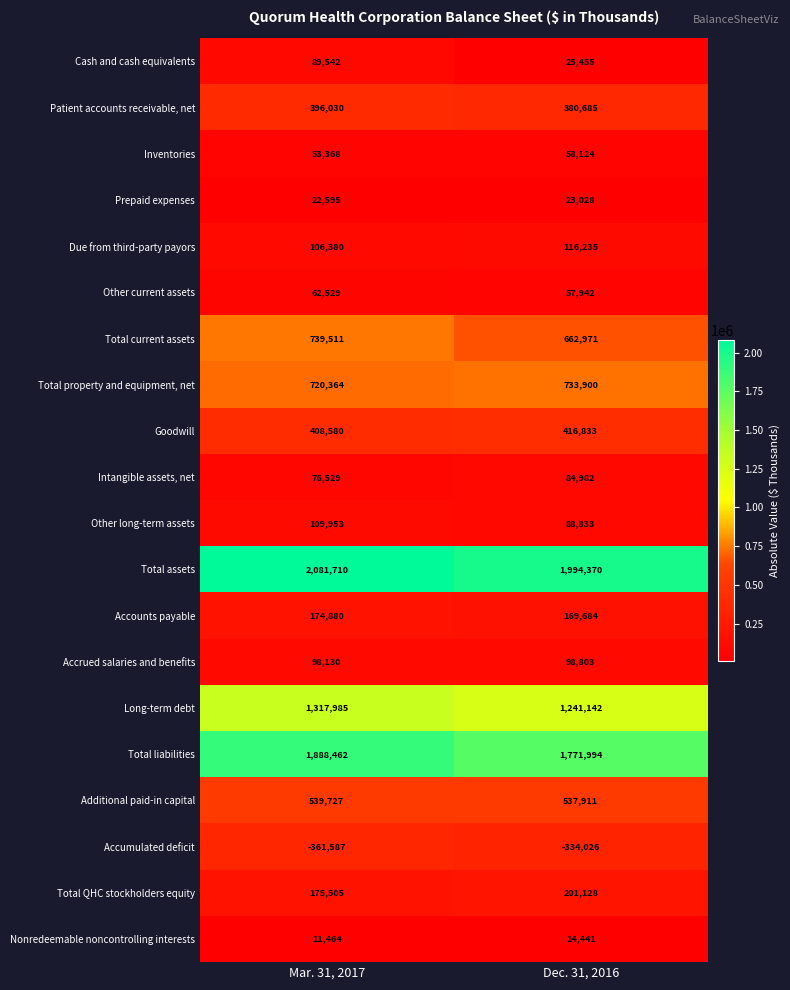

At Mar. 31, 2017, list the series in order from smallest to largest.

Accumulated deficit, Nonredeemable noncontrolling interests, Prepaid expenses, Inventories, Other current assets, Intangible assets, net, Cash and cash equivalents, Accrued salaries and benefits, Due from third-party payors, Other long-term assets, Accounts payable, Total QHC stockholders equity, Patient accounts receivable, net, Goodwill, Additional paid-in capital, Total property and equipment, net, Total current assets, Long-term debt, Total liabilities, Total assets